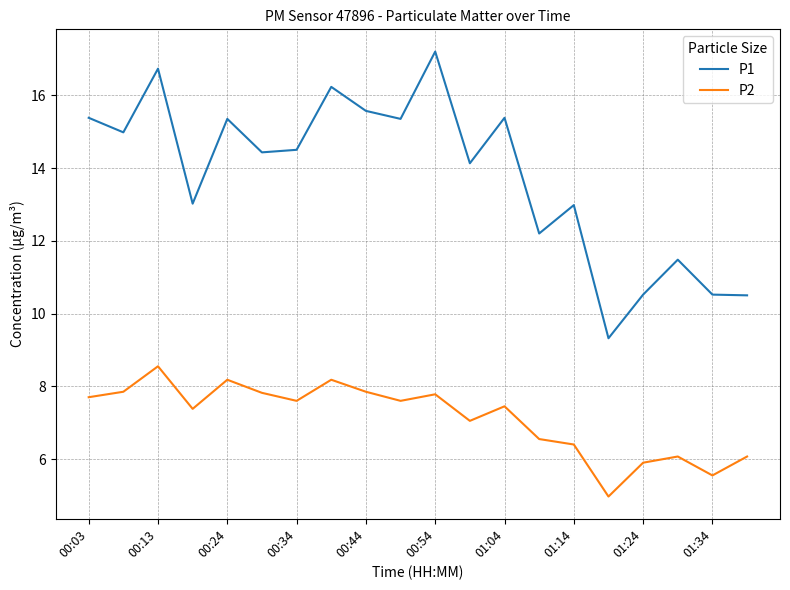

Which series has the largest total across all categories?

P1